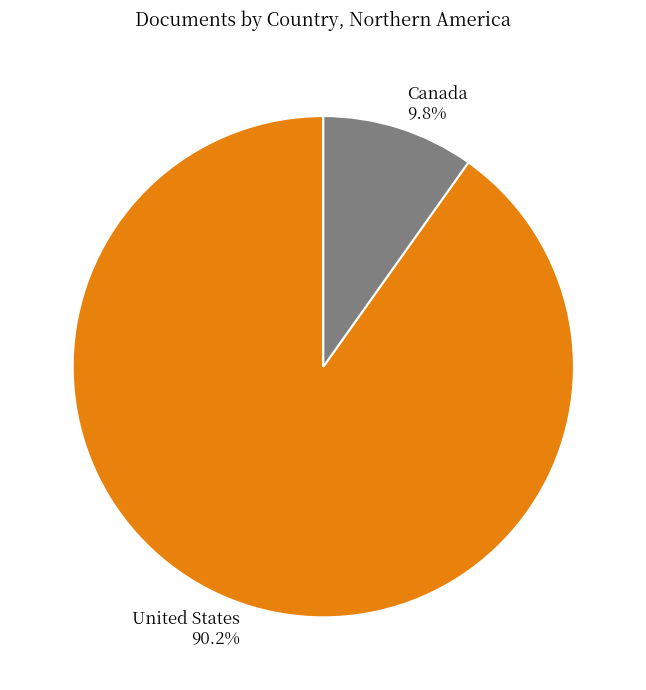

To the nearest percent, what is the combined percentage of United States and Canada?

100%